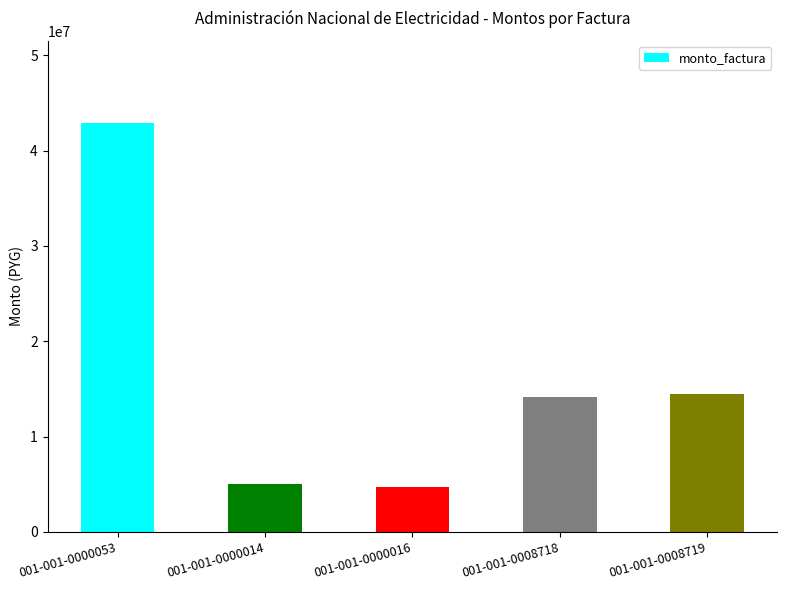

What is the ratio of the value at 001-001-0000016 to the value at 001-001-0008719?

0.3